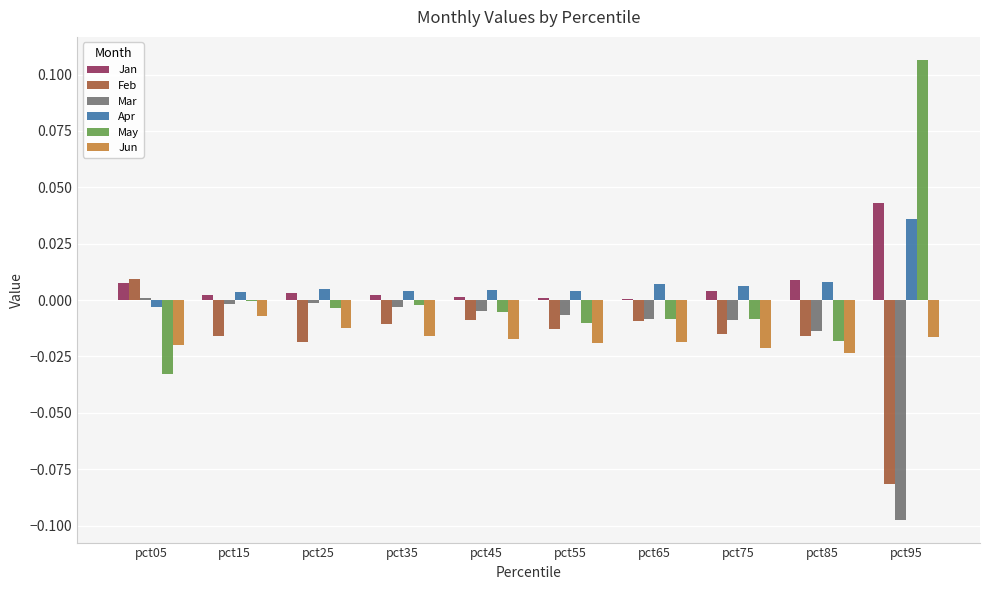

Which category has the highest value in the May series?

pct95